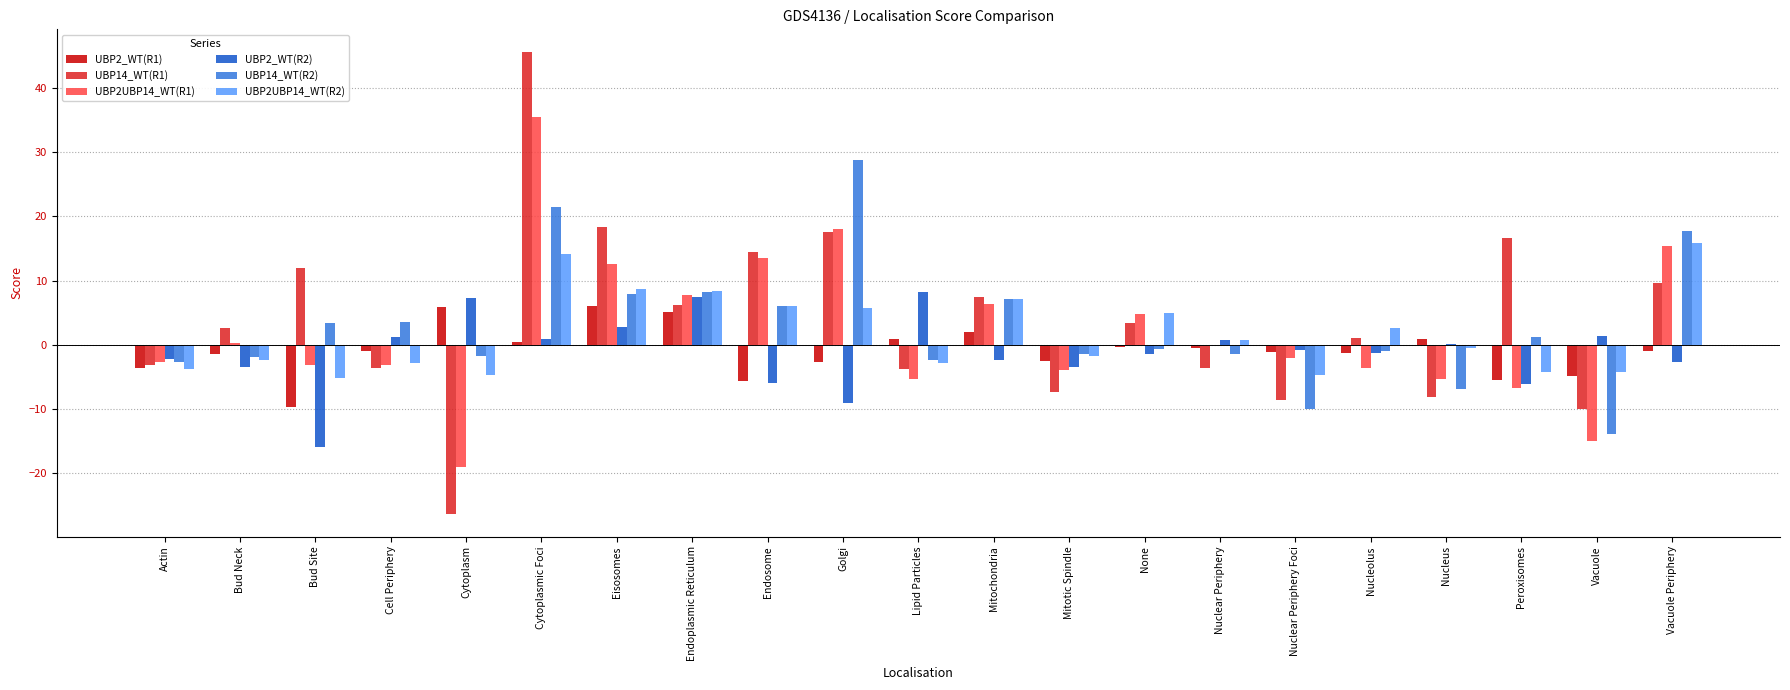

How many values in the UBP14_WT(R1) series exceed 2?

11